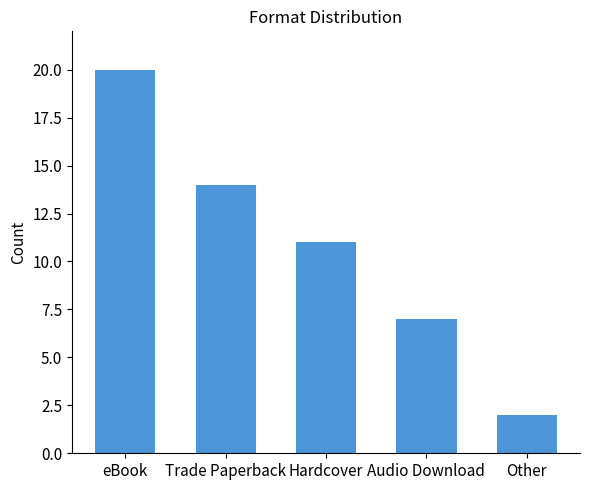

What is the label of the 5th bar from the right?

eBook